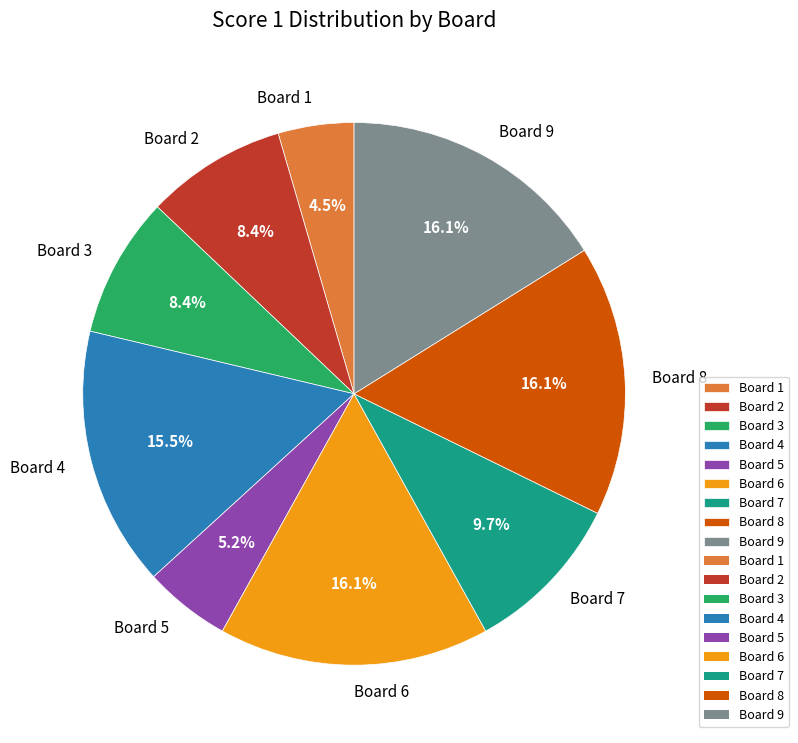

To the nearest percent, what is the difference between the largest and smallest slice percentages?

12%